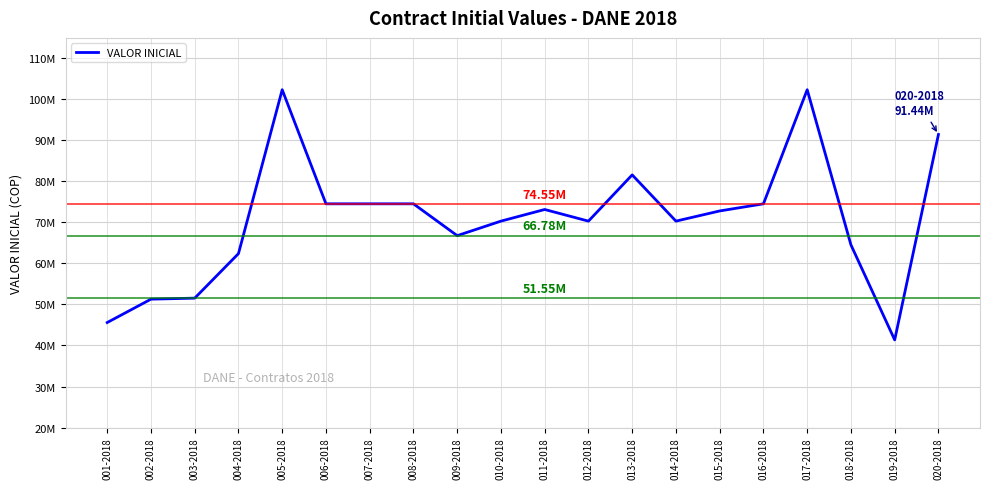

Approximately how many times larger is the value at 003-2018 compared to 016-2018?

0.7